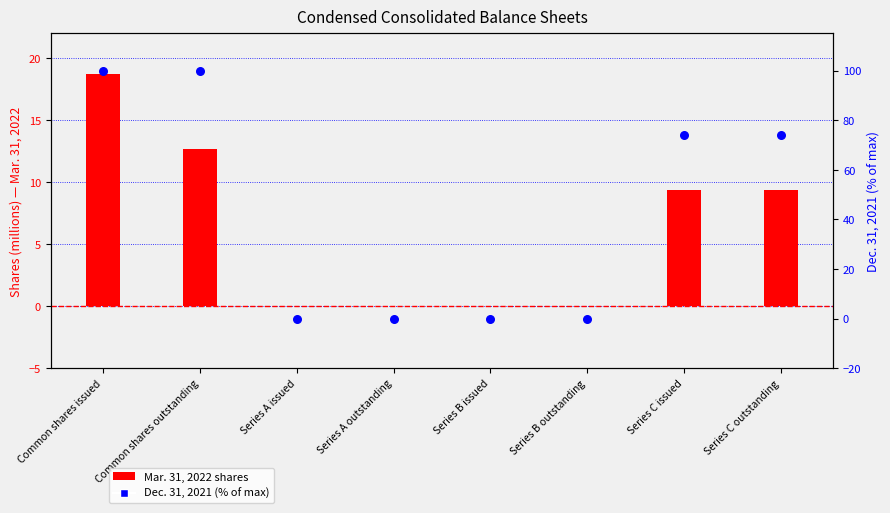

At which category is the sum across all series the highest?

Common shares issued